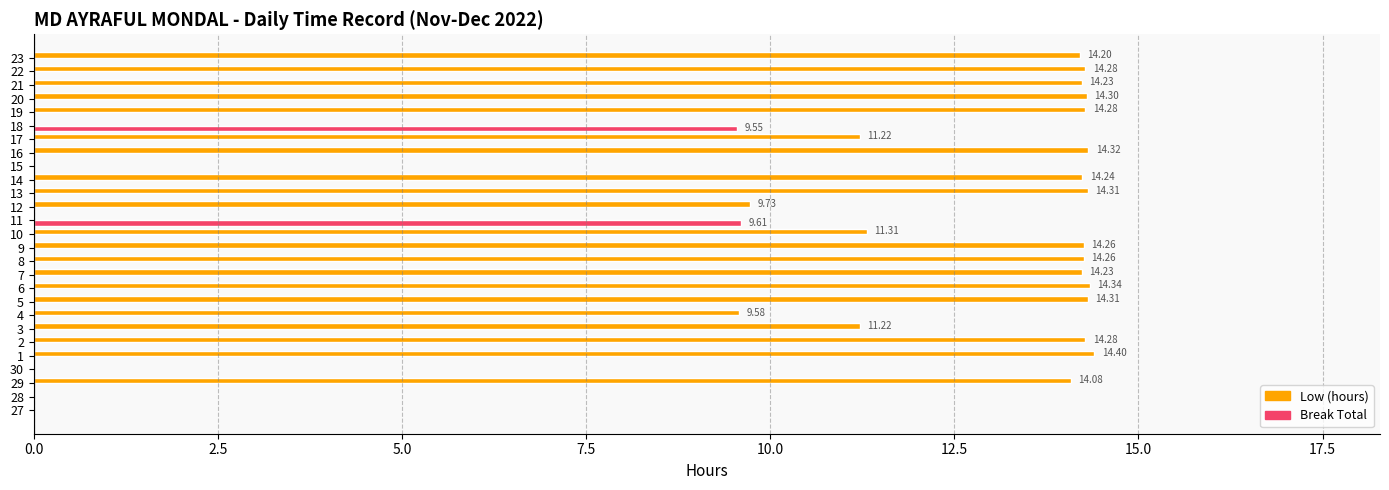

Is the value of Low (hours) at 21 greater than the value of Break Total at 10?

Yes